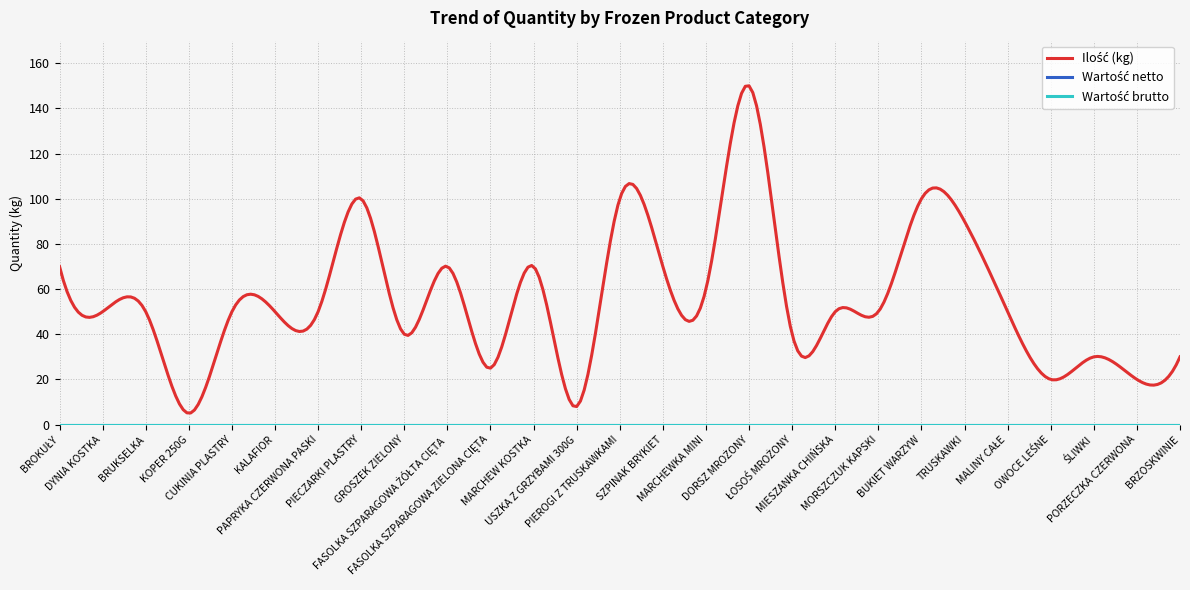

Reading right to left, transcribe all the data shown in this chart.

Ilość (kg): BRZOSKWINIE=30	PORZECZKA CZERWONA=20	ŚLIWKI=30	OWOCE LEŚNE=20	MALINY CAŁE=50	TRUSKAWKI=90	BUKIET WARZYW=100	MORSZCZUK KAPSKI=50	MIESZANKA CHIŃSKA=50	ŁOSOŚ MROŻONY=40	DORSZ MROŻONY=150	MARCHEWKA MINI=60	SZPINAK BRYKIET=70	PIEROGI Z TRUSKAWKAMI=100	USZKA Z GRZYBAMI 300G=8	MARCHEW KOSTKA=70	FASOLKA SZPARAGOWA ZIELONA CIĘTA=25	FASOLKA SZPARAGOWA ŻÓŁTA CIĘTA=70	GROSZEK ZIELONY=40	PIECZARKI PLASTRY=100	PAPRYKA CZERWONA PASKI=50	KALAFIOR=50	CUKINIA PLASTRY=50	KOPER 250G=5	BRUKSELKA=50	DYNIA KOSTKA=50	BROKUŁY=70
Wartość netto: BRZOSKWINIE=0	PORZECZKA CZERWONA=0	ŚLIWKI=0	OWOCE LEŚNE=0	MALINY CAŁE=0	TRUSKAWKI=0	BUKIET WARZYW=0	MORSZCZUK KAPSKI=0	MIESZANKA CHIŃSKA=0	ŁOSOŚ MROŻONY=0	DORSZ MROŻONY=0	MARCHEWKA MINI=0	SZPINAK BRYKIET=0	PIEROGI Z TRUSKAWKAMI=0	USZKA Z GRZYBAMI 300G=0	MARCHEW KOSTKA=0	FASOLKA SZPARAGOWA ZIELONA CIĘTA=0	FASOLKA SZPARAGOWA ŻÓŁTA CIĘTA=0	GROSZEK ZIELONY=0	PIECZARKI PLASTRY=0	PAPRYKA CZERWONA PASKI=0	KALAFIOR=0	CUKINIA PLASTRY=0	KOPER 250G=0	BRUKSELKA=0	DYNIA KOSTKA=0	BROKUŁY=0
Wartość brutto: BRZOSKWINIE=0	PORZECZKA CZERWONA=0	ŚLIWKI=0	OWOCE LEŚNE=0	MALINY CAŁE=0	TRUSKAWKI=0	BUKIET WARZYW=0	MORSZCZUK KAPSKI=0	MIESZANKA CHIŃSKA=0	ŁOSOŚ MROŻONY=0	DORSZ MROŻONY=0	MARCHEWKA MINI=0	SZPINAK BRYKIET=0	PIEROGI Z TRUSKAWKAMI=0	USZKA Z GRZYBAMI 300G=0	MARCHEW KOSTKA=0	FASOLKA SZPARAGOWA ZIELONA CIĘTA=0	FASOLKA SZPARAGOWA ŻÓŁTA CIĘTA=0	GROSZEK ZIELONY=0	PIECZARKI PLASTRY=0	PAPRYKA CZERWONA PASKI=0	KALAFIOR=0	CUKINIA PLASTRY=0	KOPER 250G=0	BRUKSELKA=0	DYNIA KOSTKA=0	BROKUŁY=0